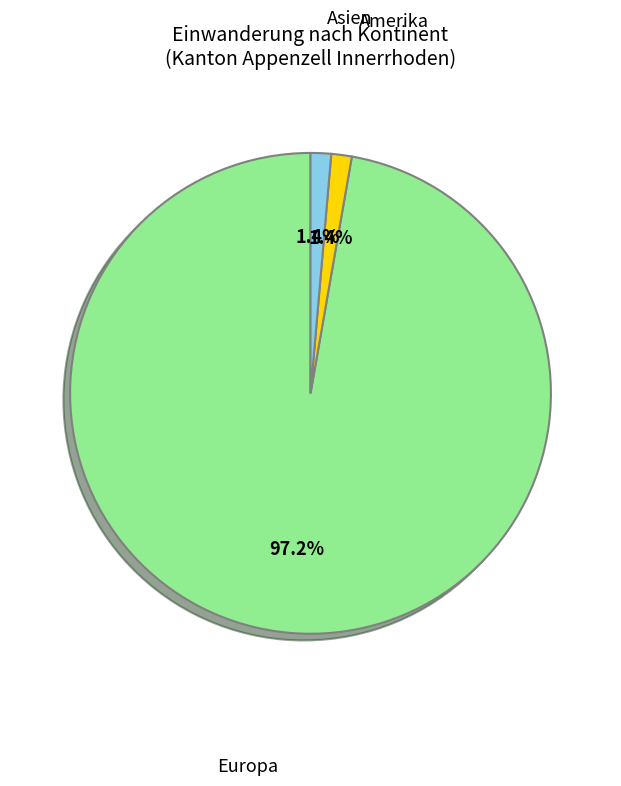

How many segments does this pie chart have?

3